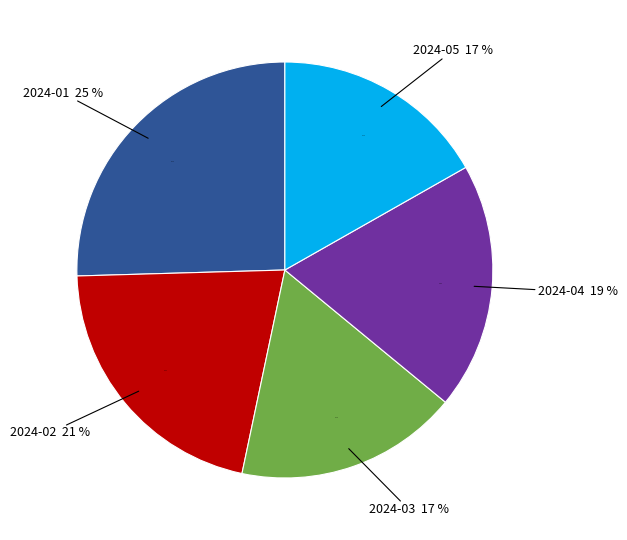

Which has a higher value, 2024-01 or 2024-04?

2024-01